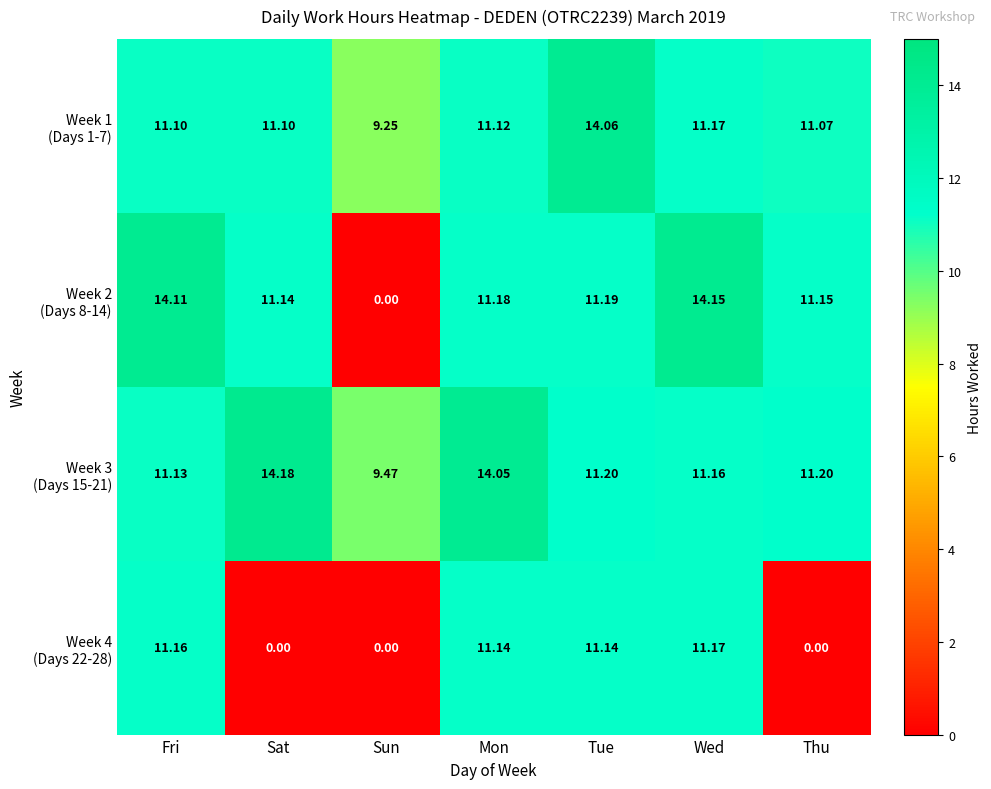

Which label corresponds to the largest value in the chart?

Sat